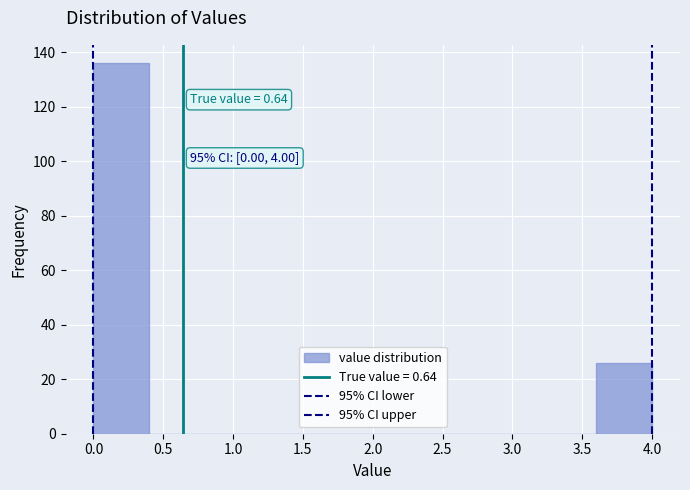

Which range on the x-axis has the tallest bar?

0.0 to 0.4